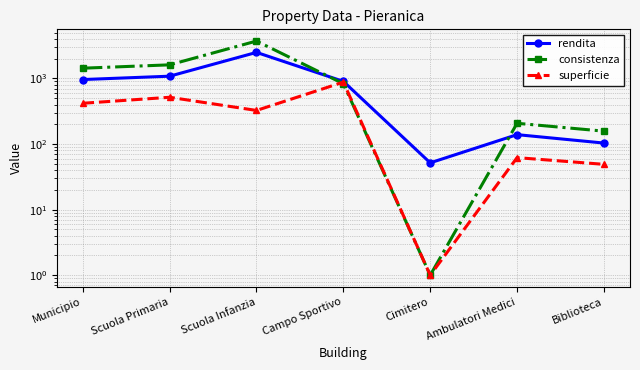

How many distinct data groups are displayed?

3